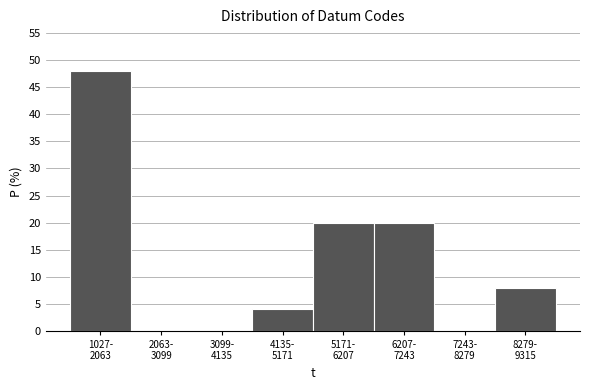

What is the sum of all values?

100